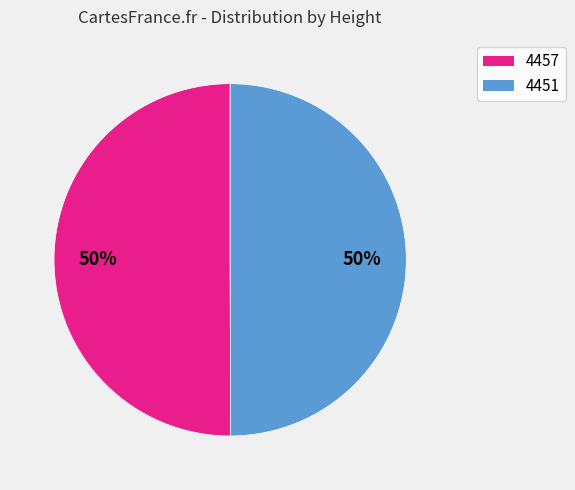

What is the ratio of the value at 4451 to the value at 4457?

1.0